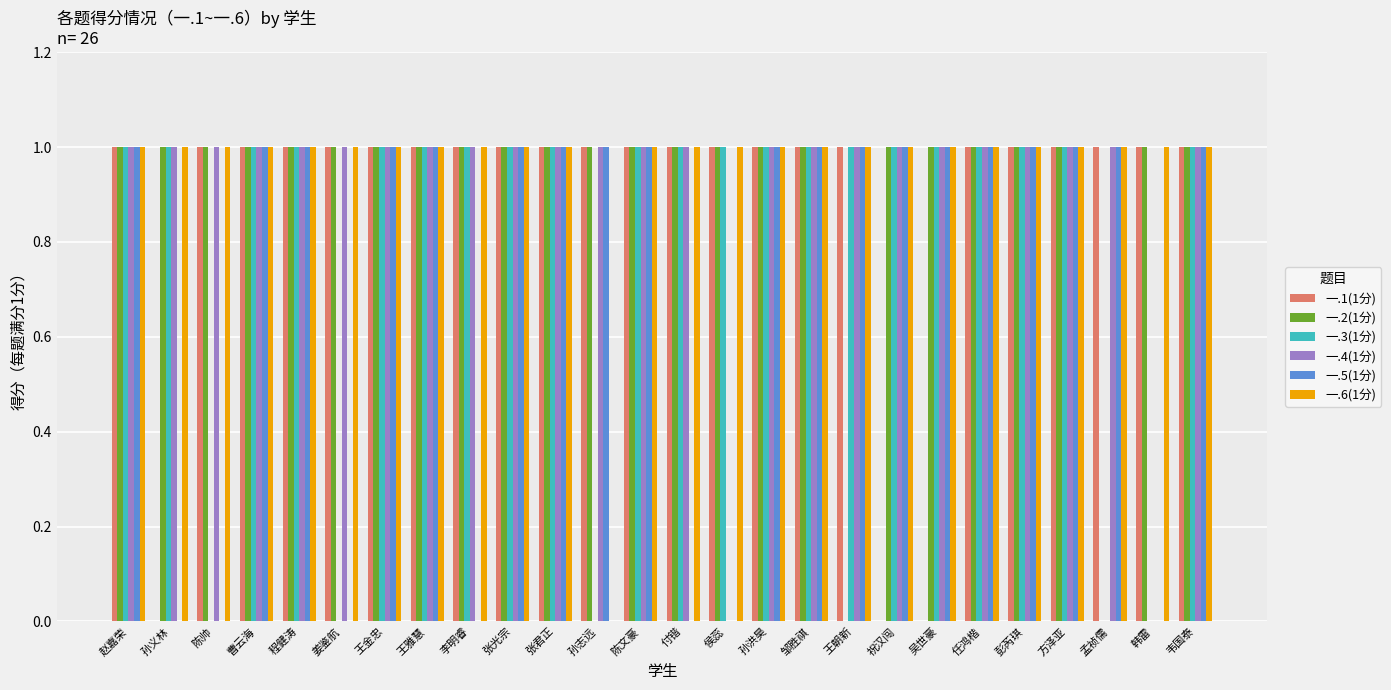

What are all the series names shown in the legend?

一.1(1分), 一.2(1分), 一.3(1分), 一.4(1分), 一.5(1分), 一.6(1分)